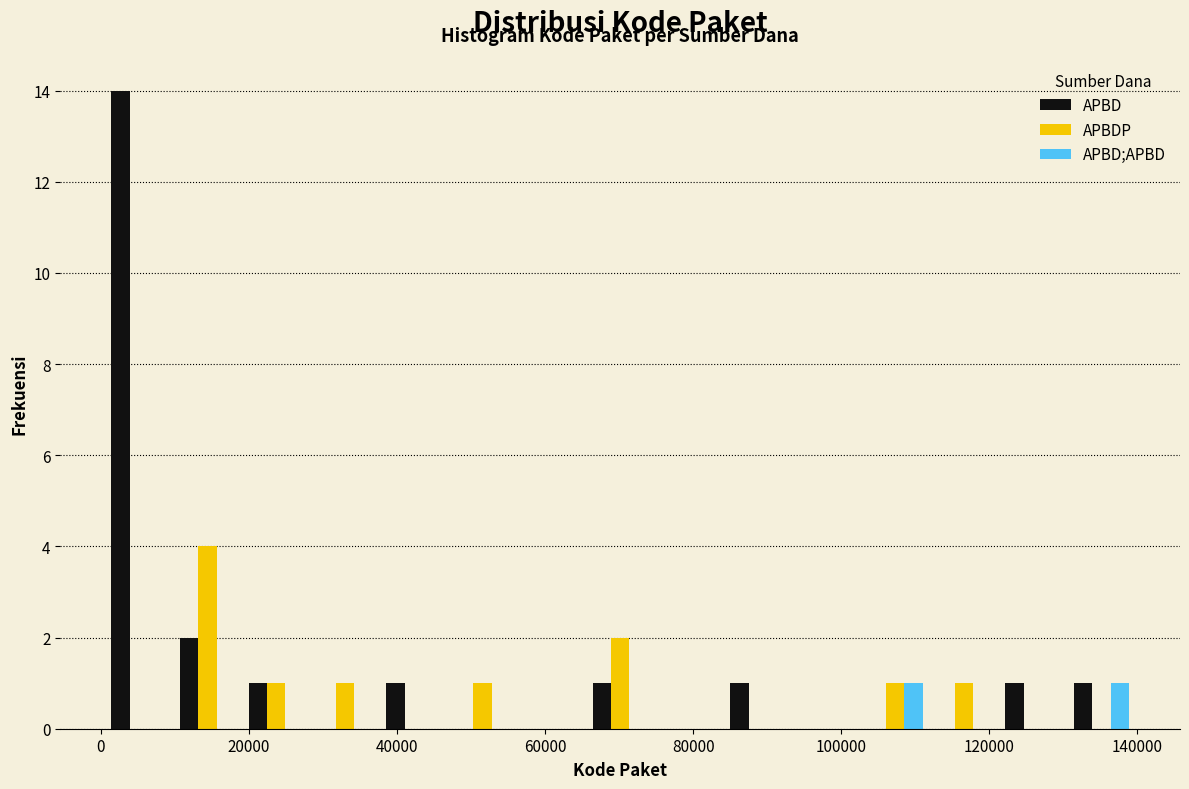

In the APBD series, which range on the x-axis has the tallest bar?

0 to 10000